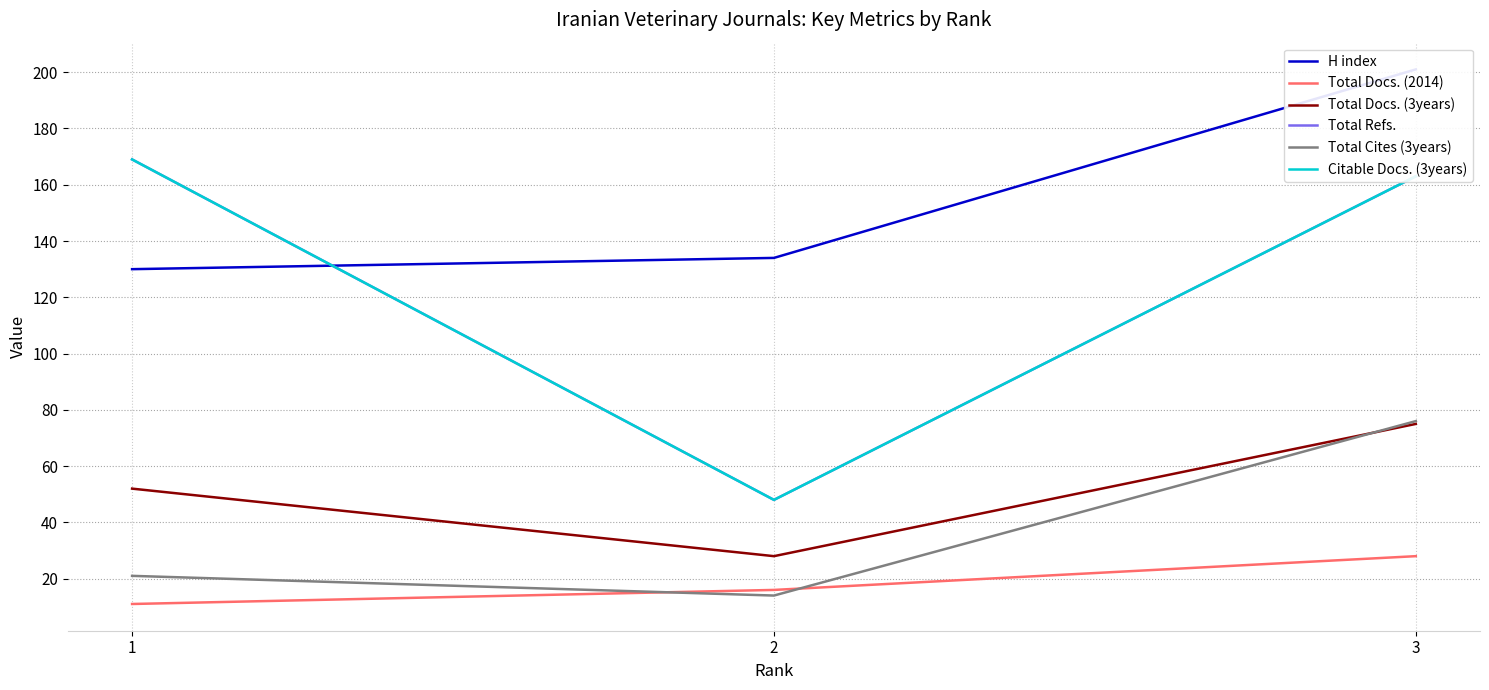

Where is Total Docs. (2014) nearest to the value 19?

2